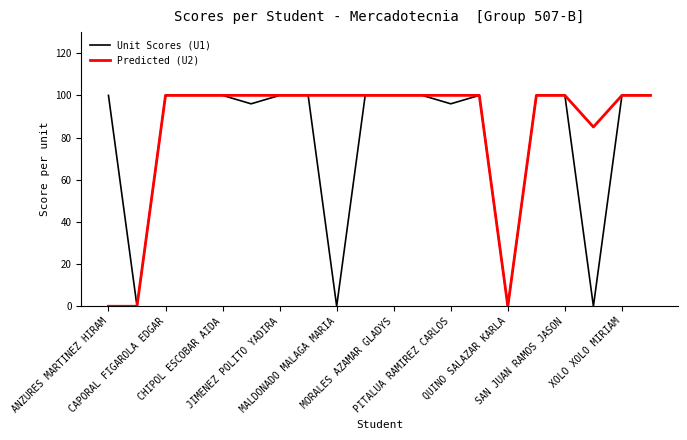

What is the sum of all Predicted (U2) values?

1685